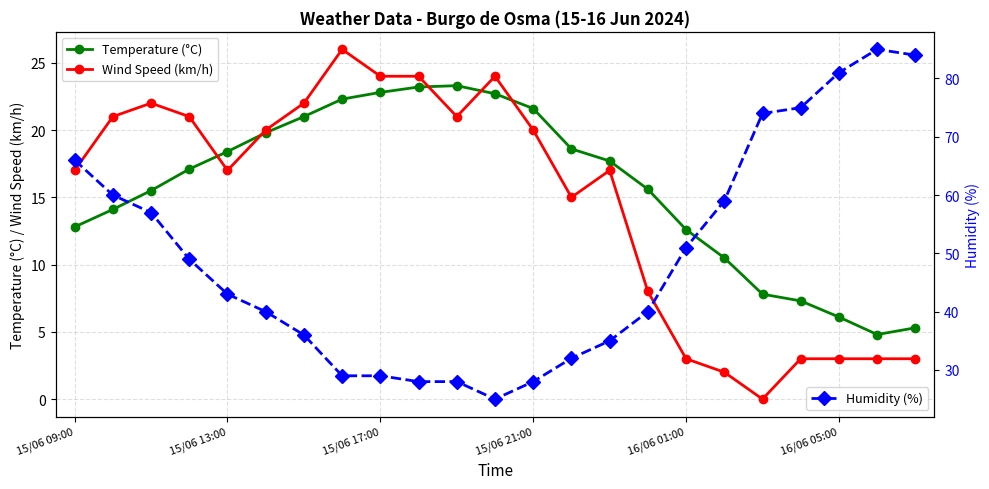

Does the chart display data point markers on the line(s)?

Yes